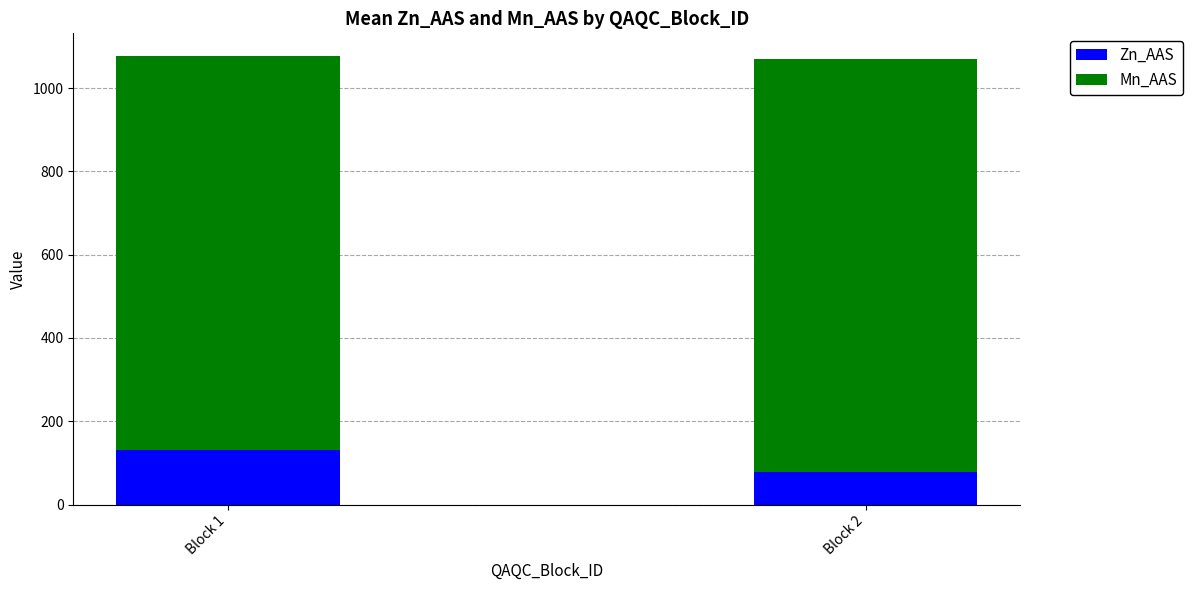

What is the difference between the maximum and minimum values in the Zn_AAS series?

53.9